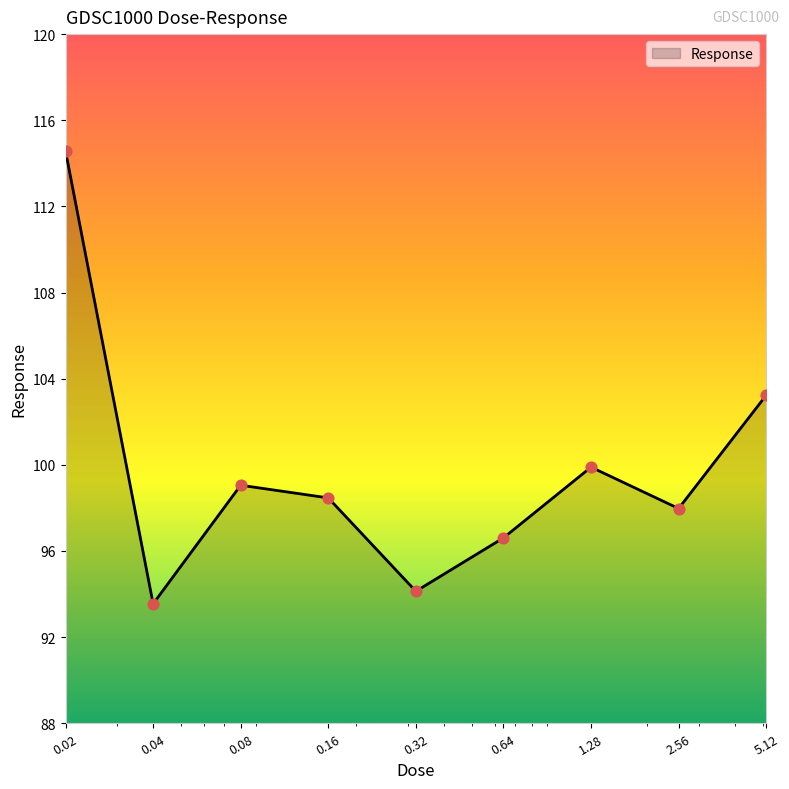

What is the minimum value shown in the chart?

93.5